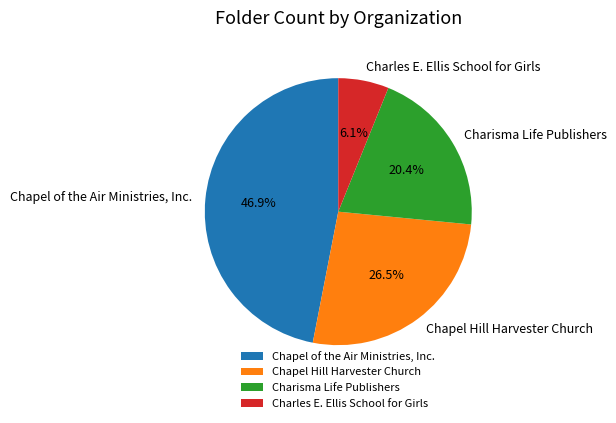

How many segments does this pie chart have?

4